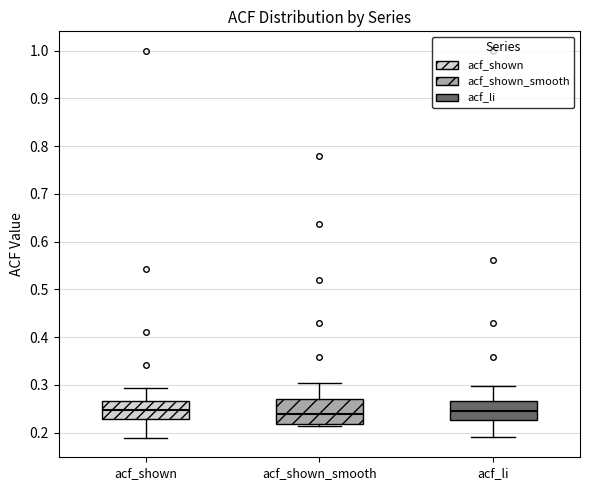

Where is the upper edge of the box for acf_shown on the y-axis? The values are not printed on the chart, so give them approximately, as read against the axis.

0.27